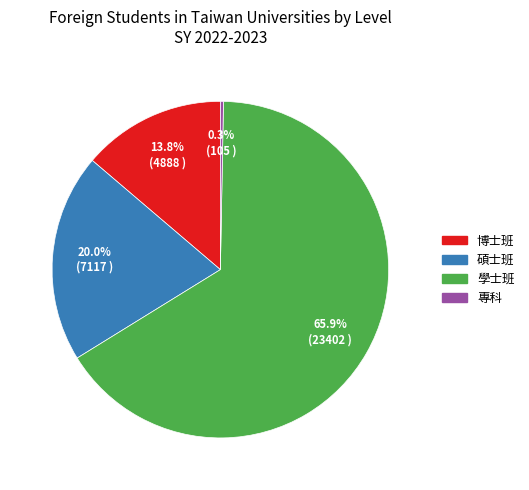

Which category has the biggest portion of the pie?

學士班